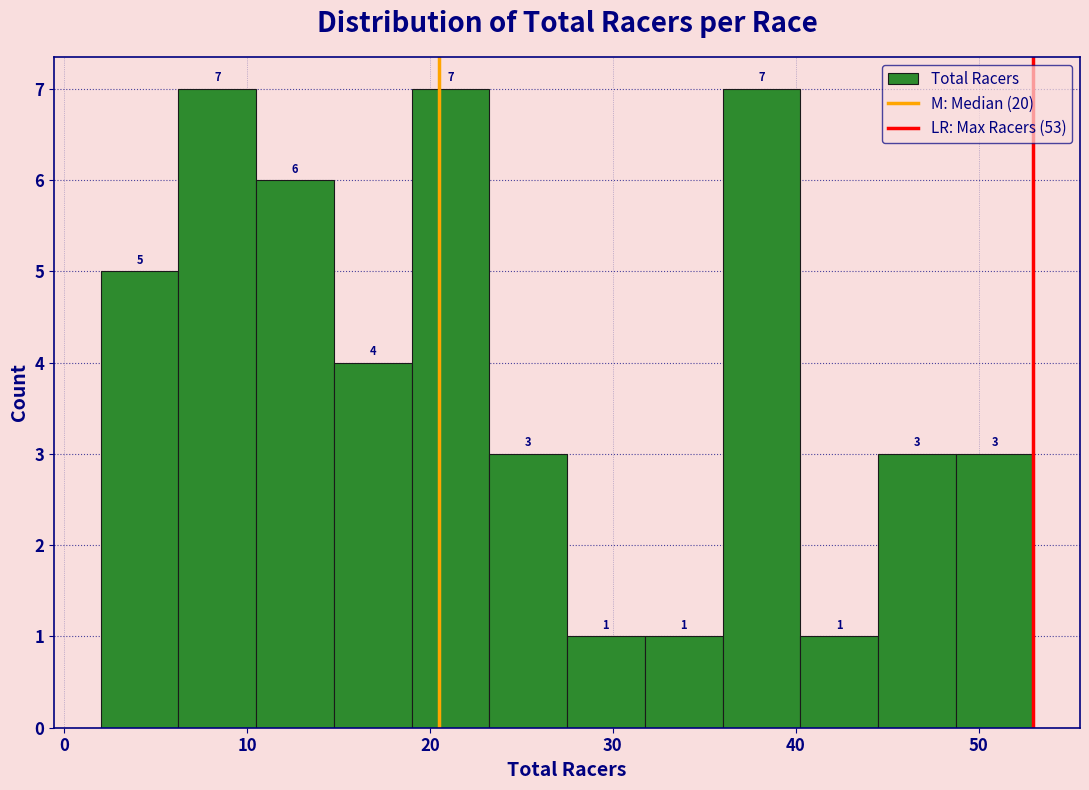

Reading left to right, transcribe this chart: for each bar, give the range it covers on the x-axis and its height. The bar edges are not printed on the chart, so give them approximately, as read against the axis.

2 to 6: 5
6 to 11: 7
11 to 15: 6
15 to 19: 4
19 to 23: 7
23 to 28: 3
28 to 32: 1
32 to 36: 1
36 to 40: 7
40 to 45: 1
45 to 49: 3
49 to 53: 3